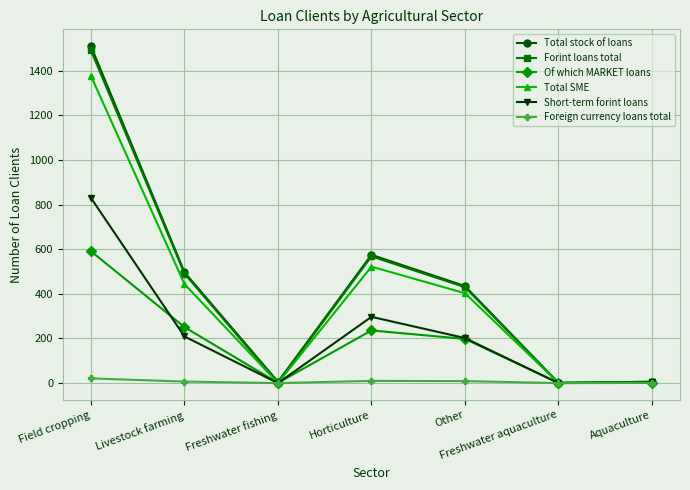

Is the value of Total stock of loans at Aquaculture greater than the value of Forint loans total at Livestock farming?

No